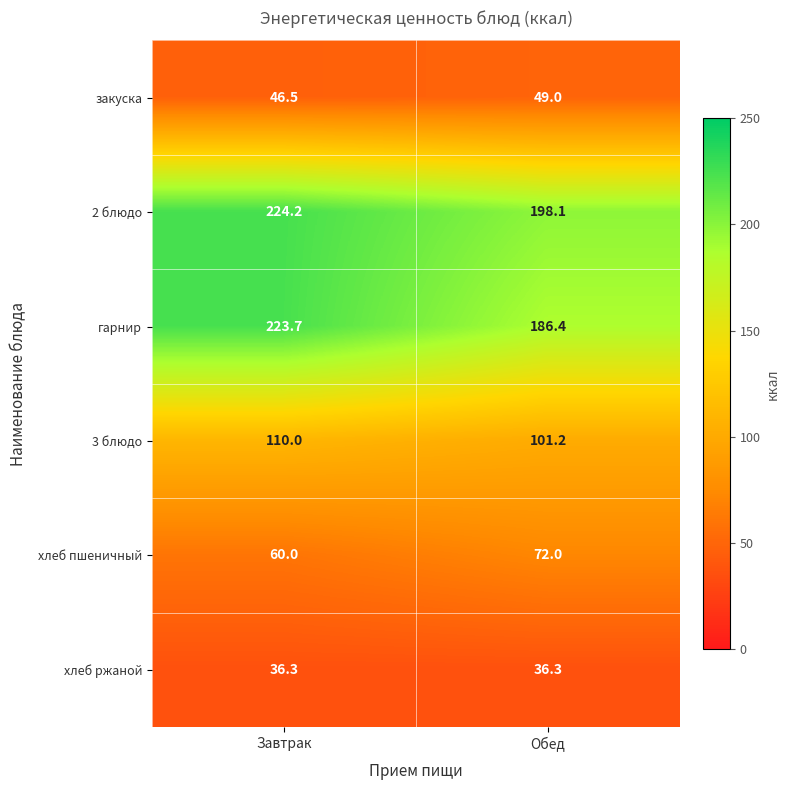

Read the 2 блюдо value at Обед.

198.1